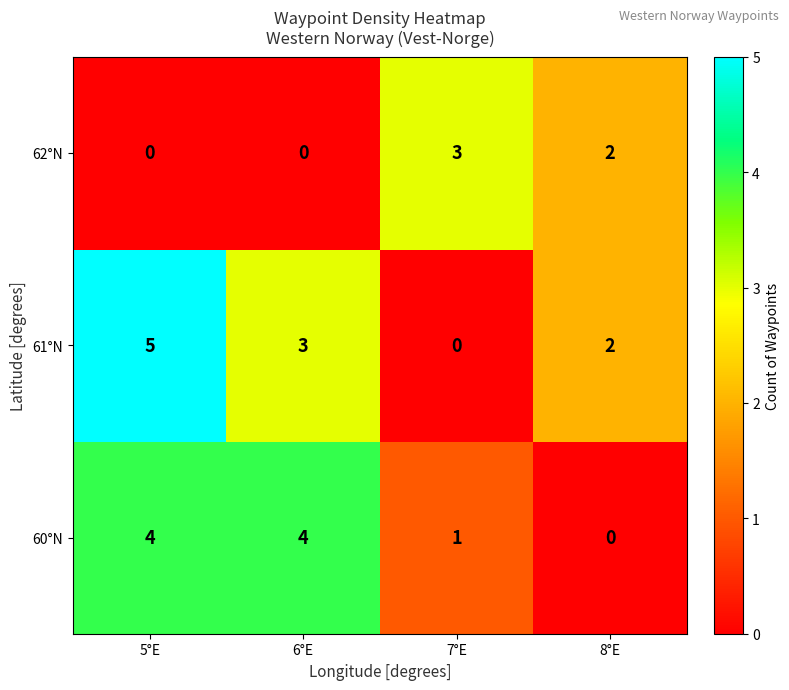

At how many categories does at least one series exceed 0?

4